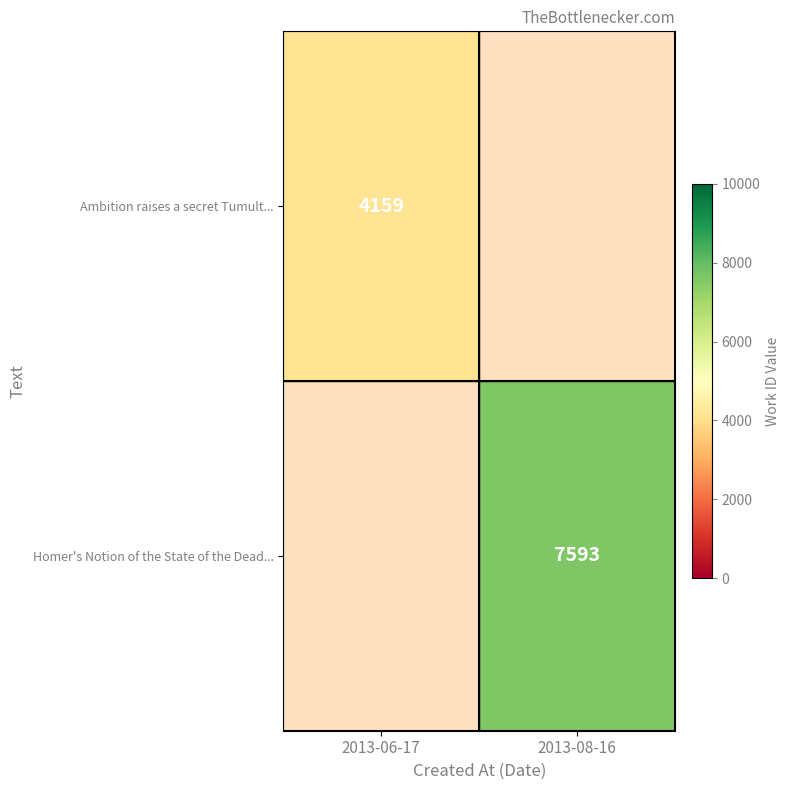

The Ambition raises a secret Tumult... series shows 2771.8 at 2013-06-17. True or false?

False